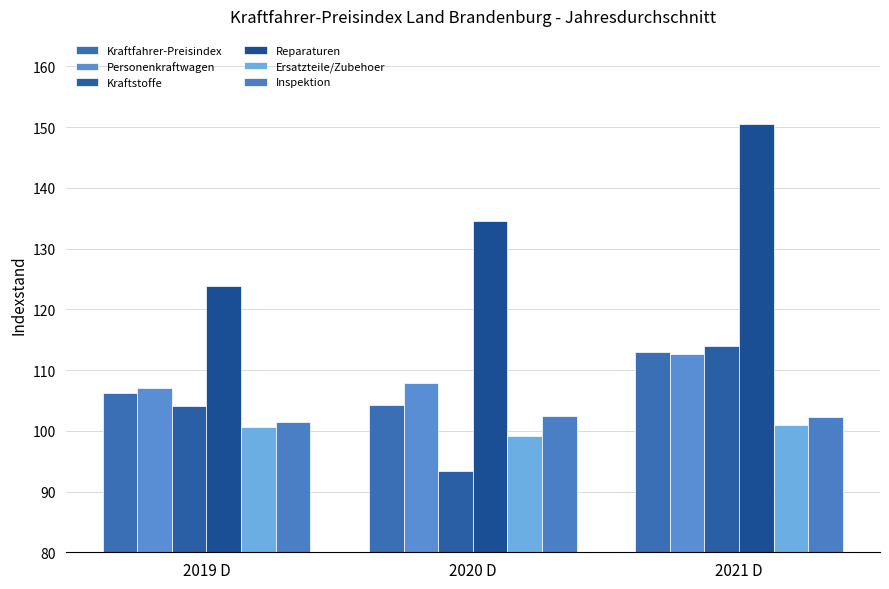

The value of Ersatzteile/Zubehoer at 2019 D is 100.6. True or false?

True